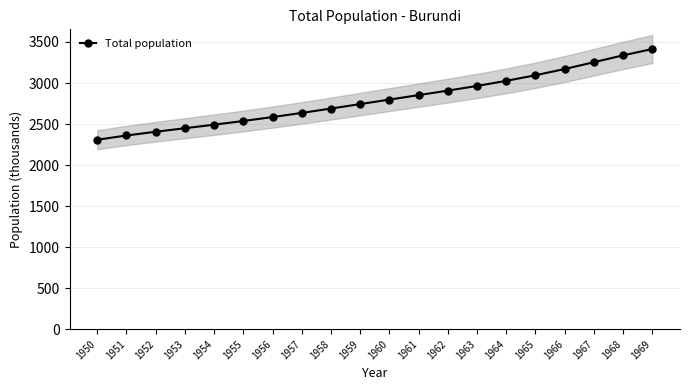

What is the difference between the values at 1955 and 1969?

876.7